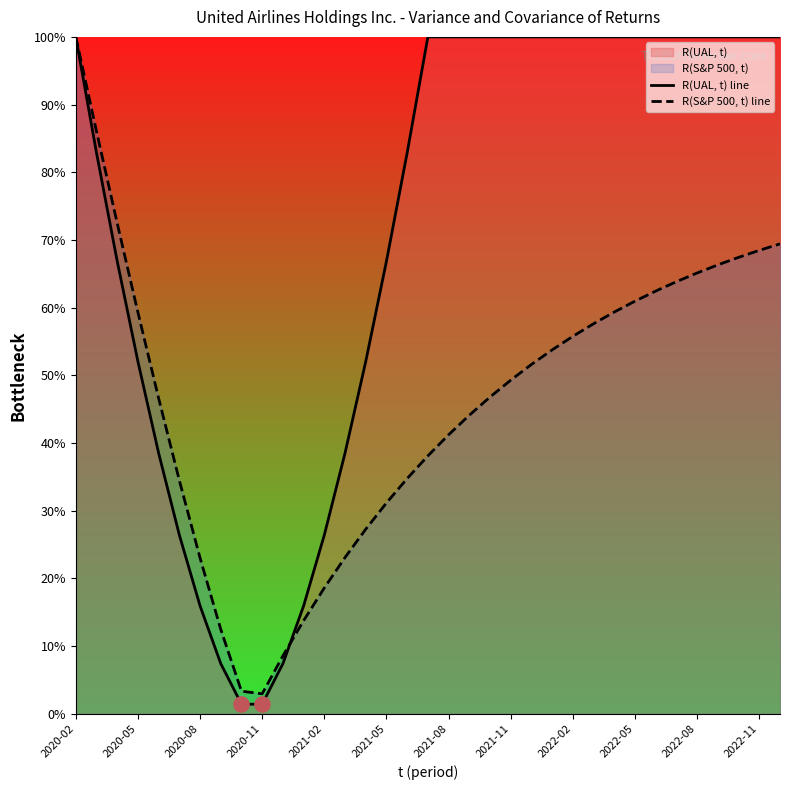

Which series has the largest total across all categories?

R(UAL, t) line